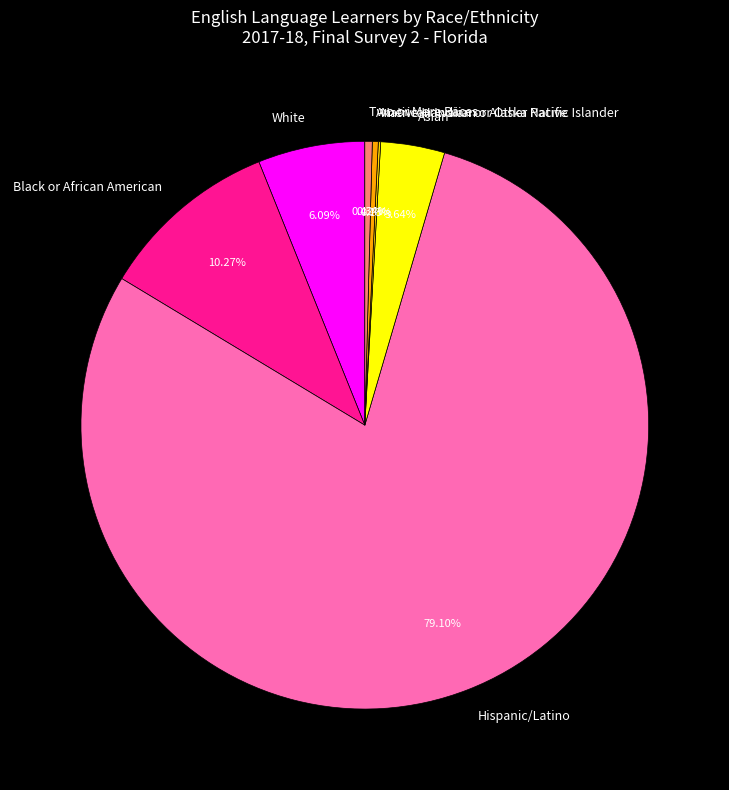

Which slice represents more than half of the pie?

Hispanic/Latino